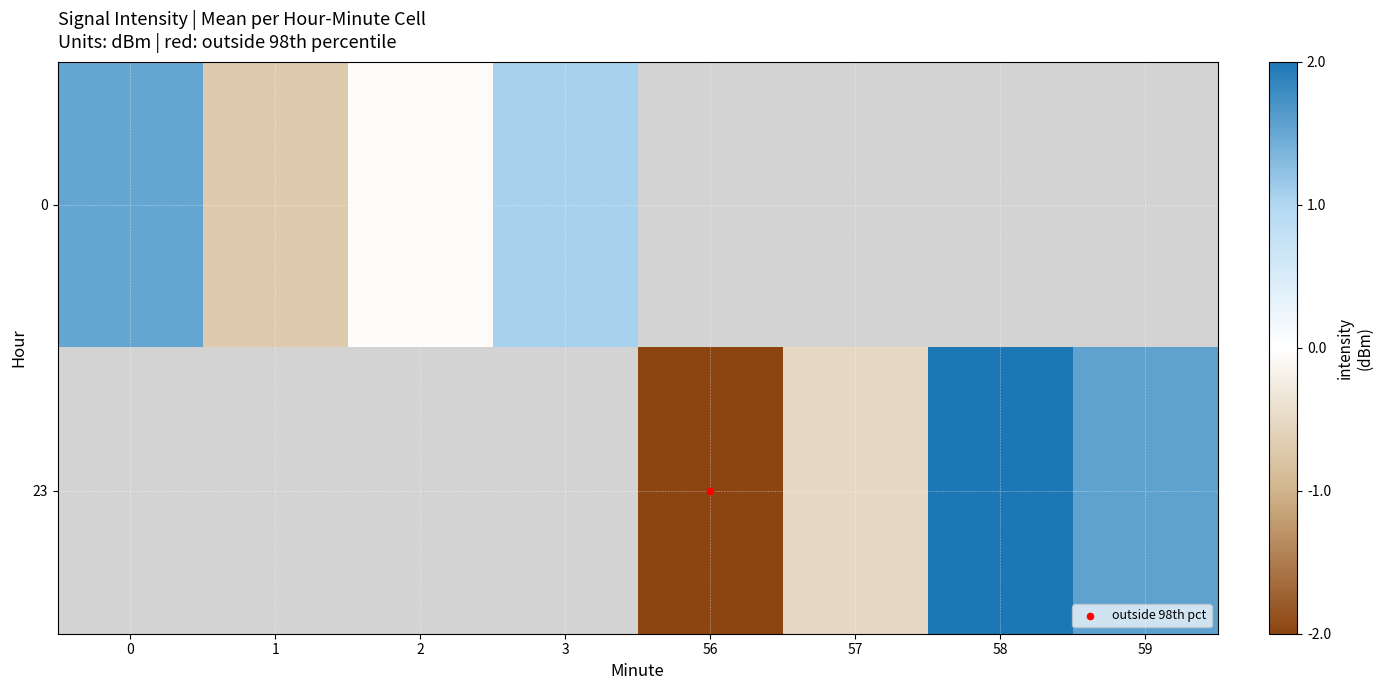

What is the difference between the maximum and minimum values in the 0 series?

2.2